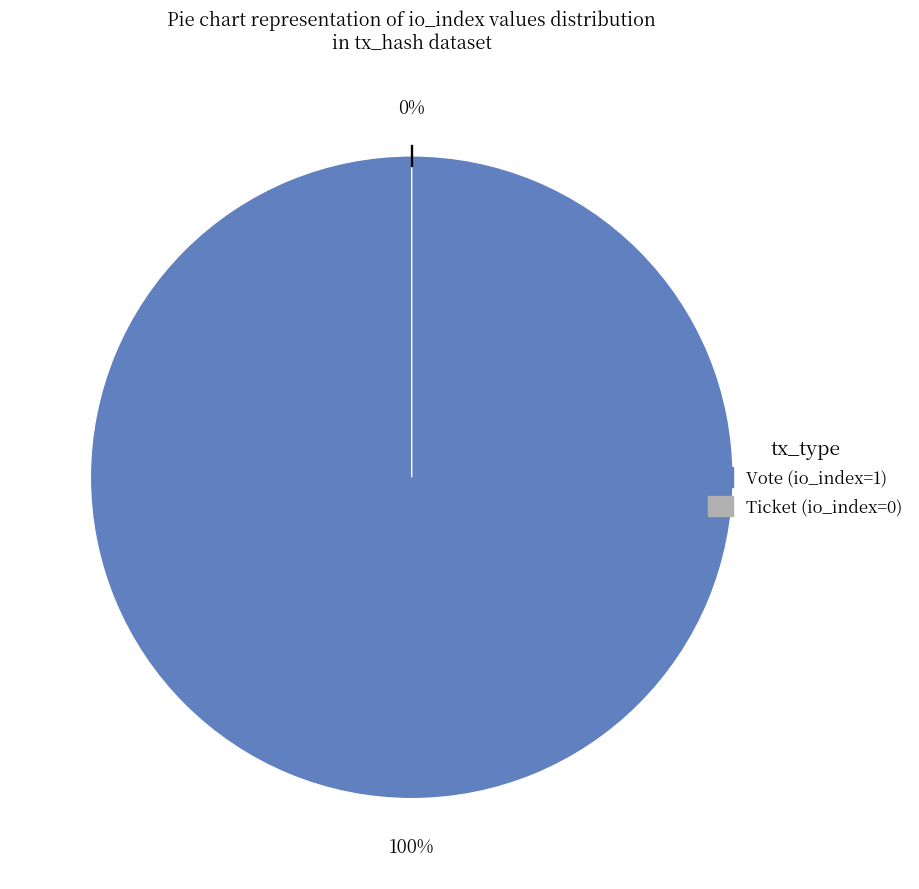

True or false: Vote accounts for 100% of the total.

True